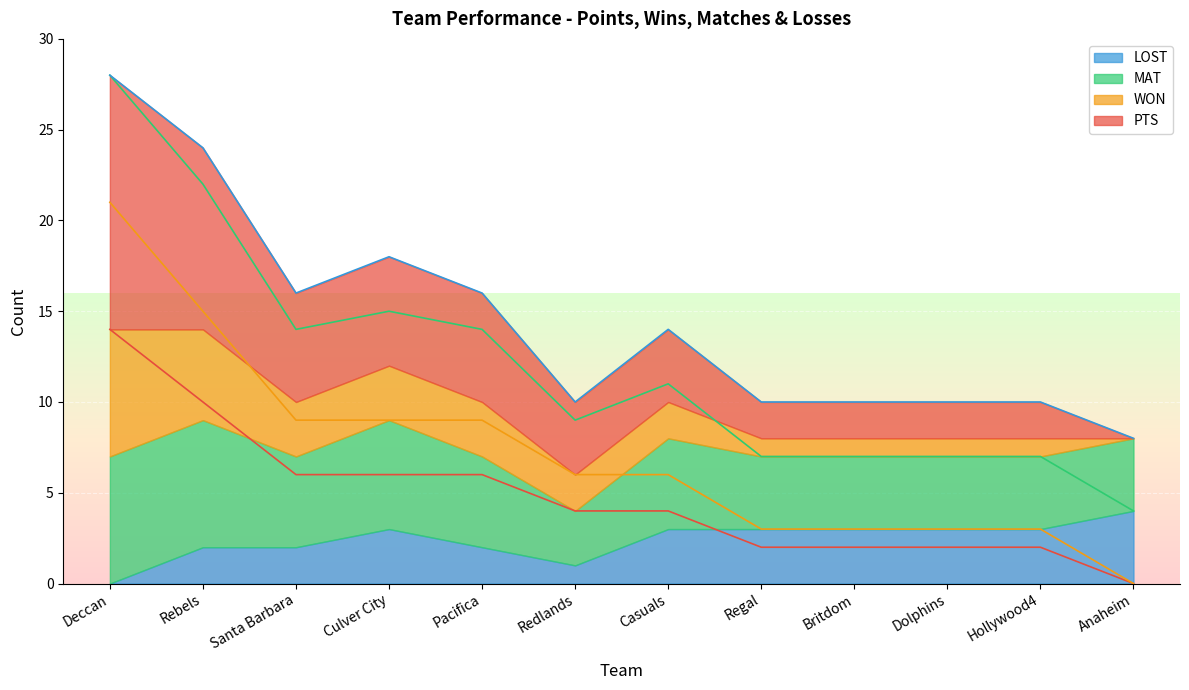

Which series has the largest range (max minus min)?

PTS